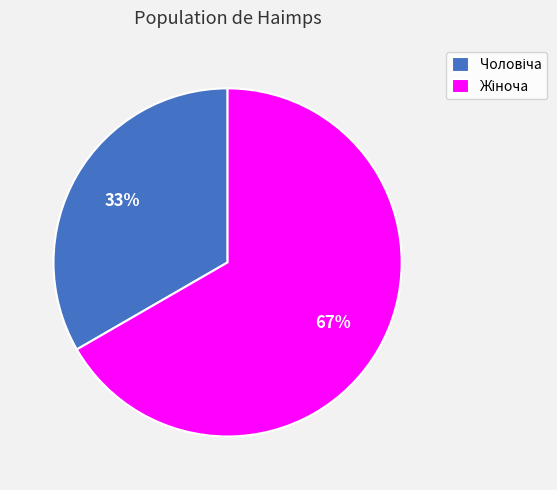

Does any single category account for the majority?

Yes